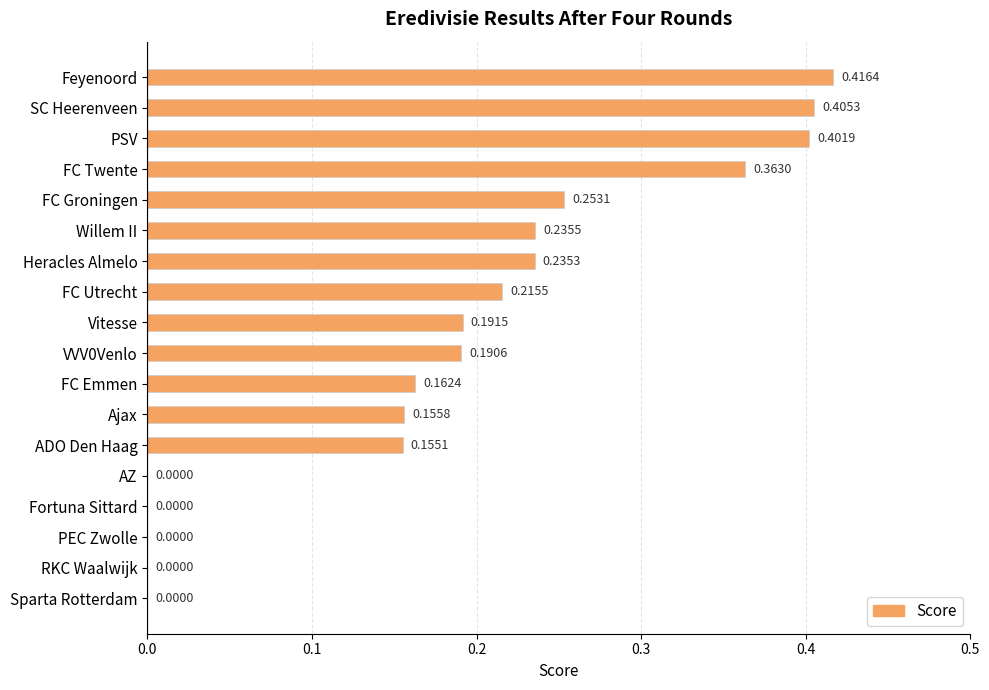

Which has a higher value, PSV or Willem II?

PSV